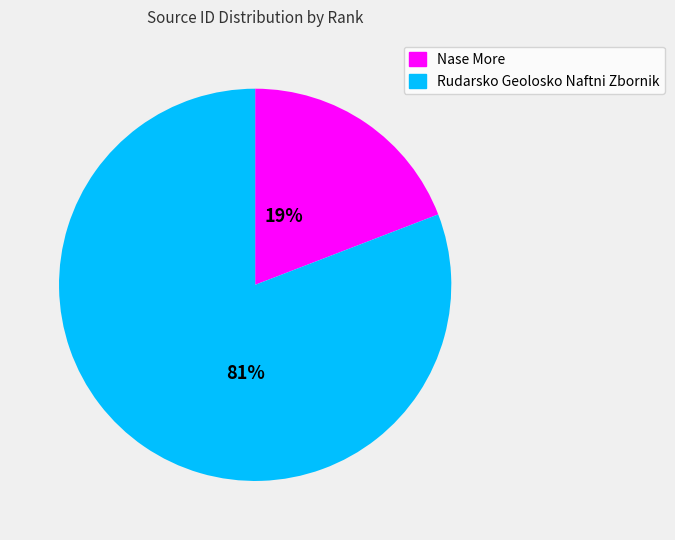

How many slices are in this pie chart?

2